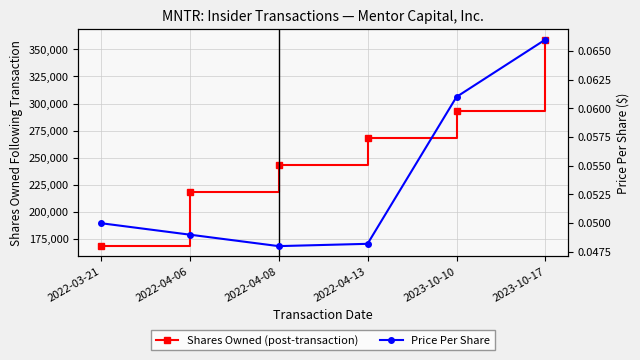

True or false: Shares Owned (post-transaction) and Price Per Share intersect in this chart.

False